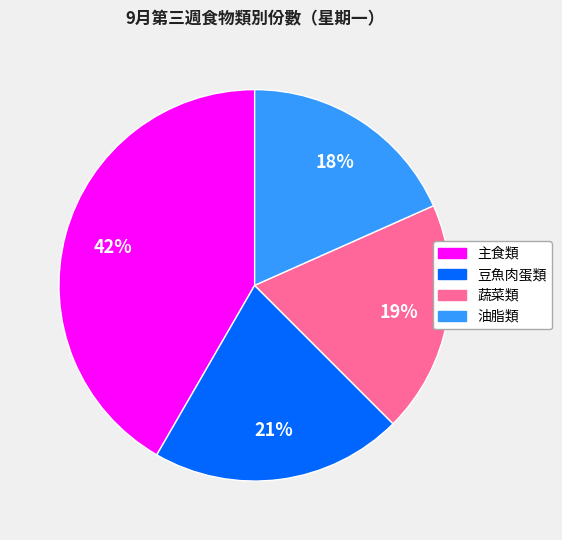

Is the sum of 豆魚肉蛋類 and 主食類 greater than half?

Yes